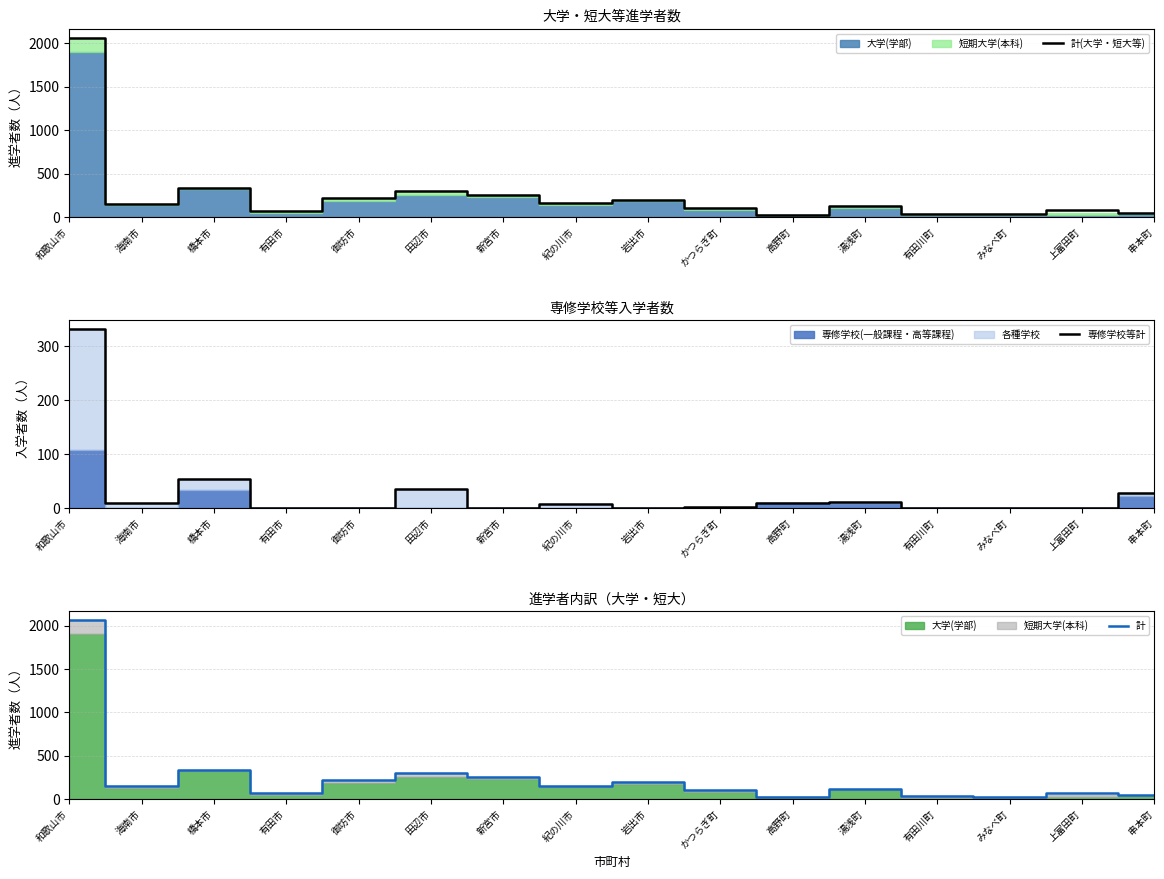

True or false: 計(大学・短大等) has a value of 75 at 上富田町.

True